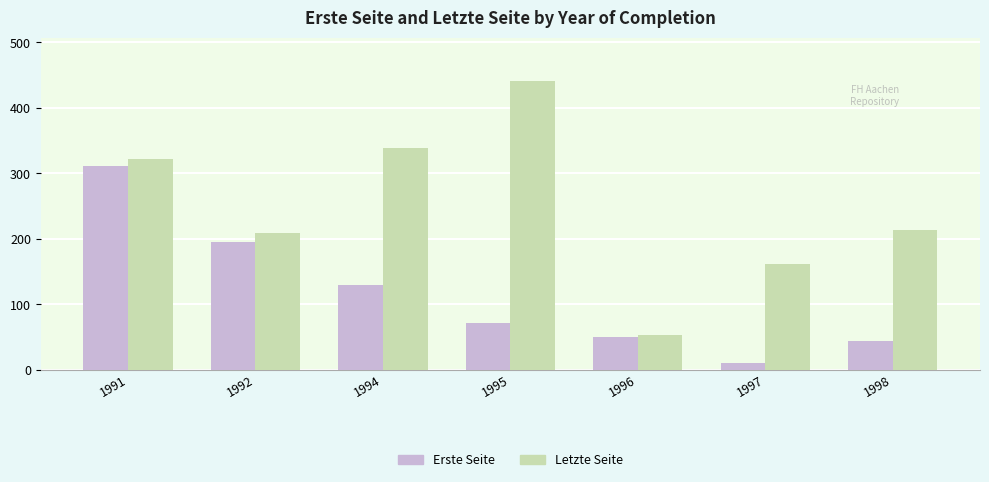

What is the value of the Letzte Seite bar at the 3rd from the left?

339